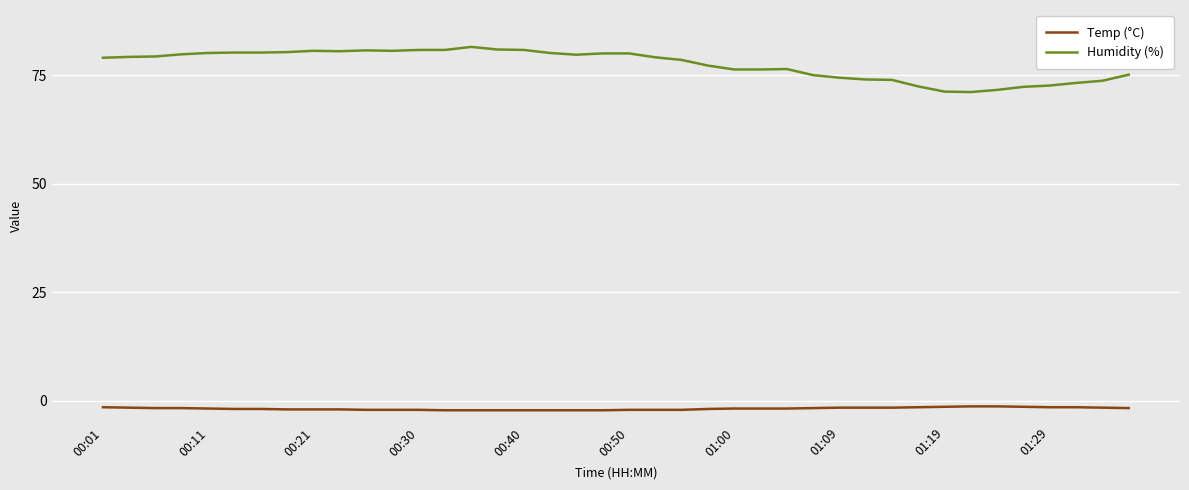

Rank the series by their average value, from highest to lowest.

Humidity (%), Temp (°C)